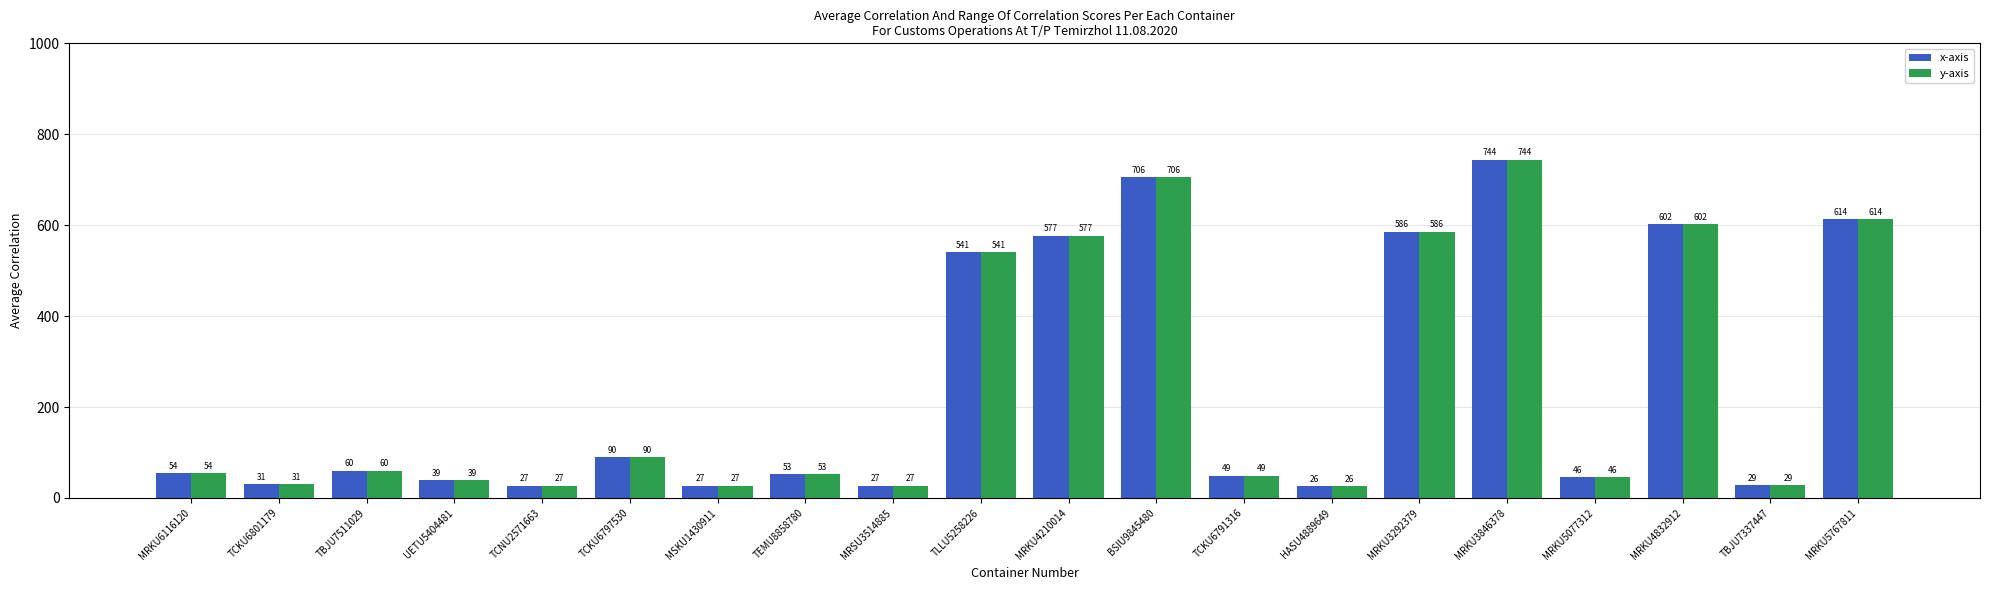

What is the smallest value displayed?

26